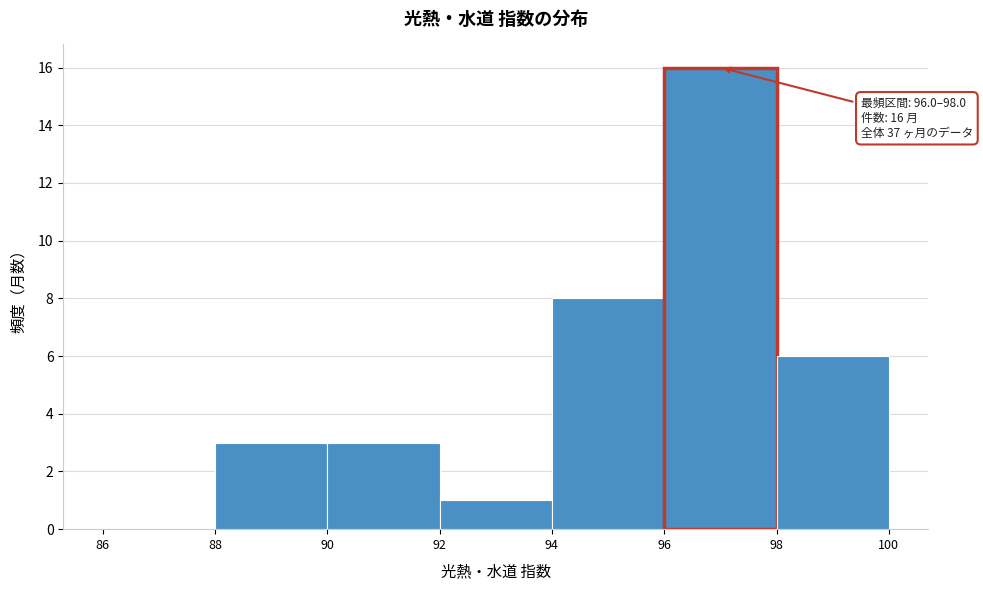

Which range on the x-axis has the tallest bar?

96 to 98